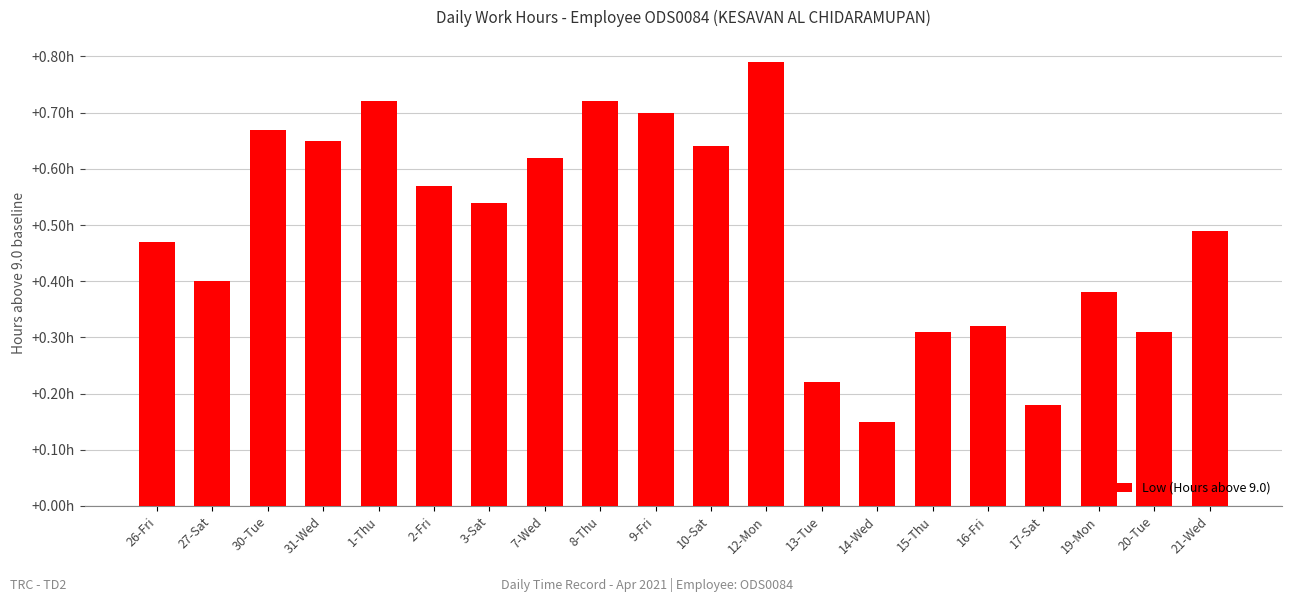

At which category does the chart reach its minimum across all series?

14-Wed